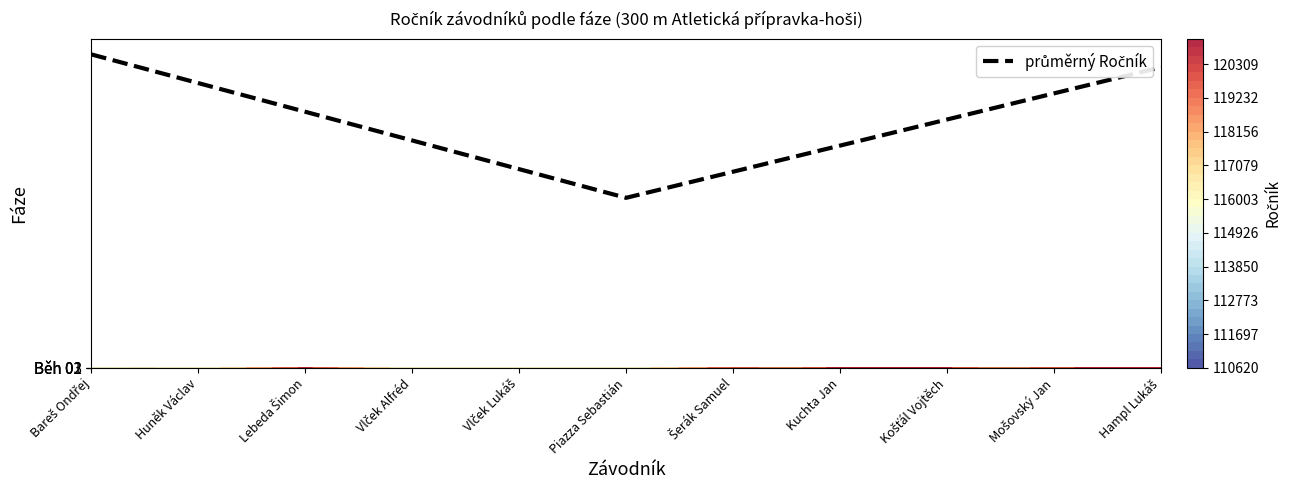

What is the difference between the maximum and second lowest values?

273.0